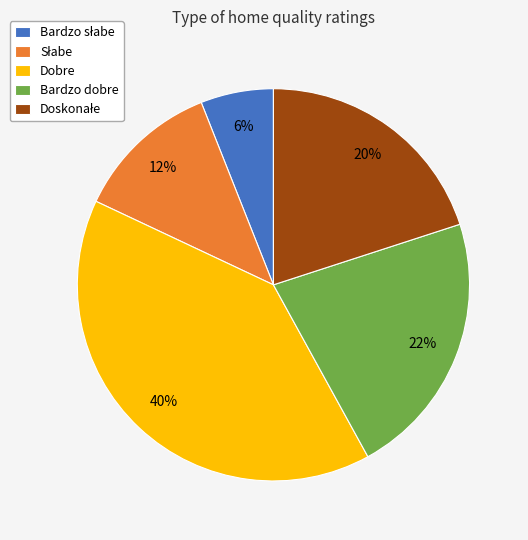

Which slice is the largest?

Dobre